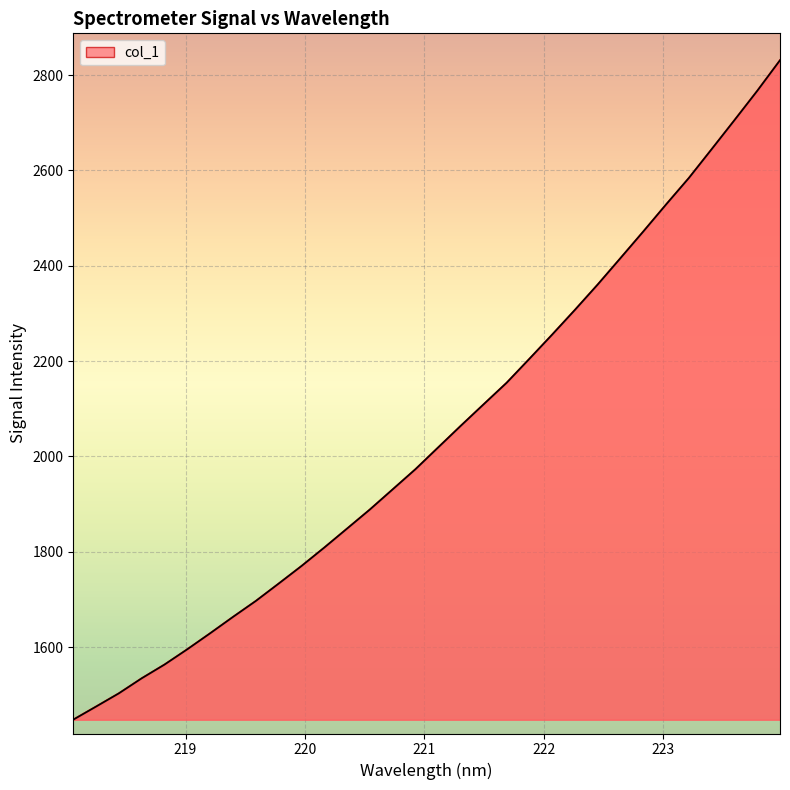

What is the minimum value shown in the chart?

1447.7